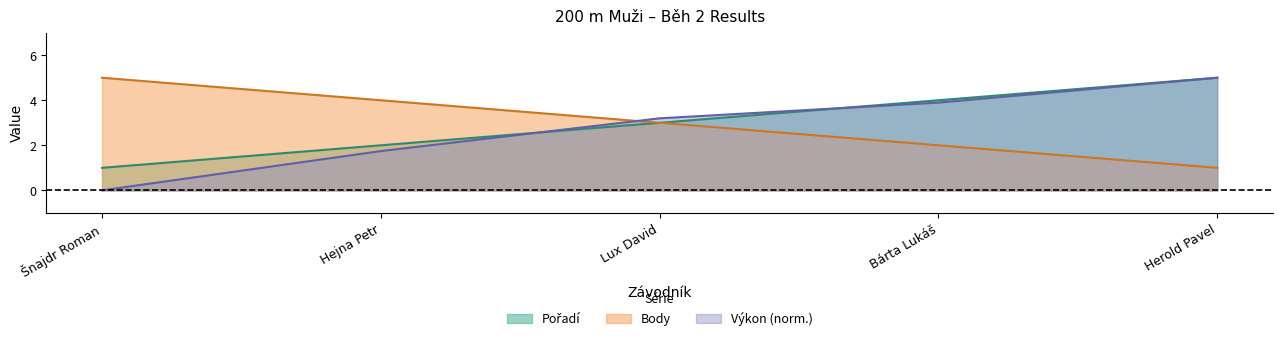

At which label does Pořadí reach its peak?

Herold Pavel